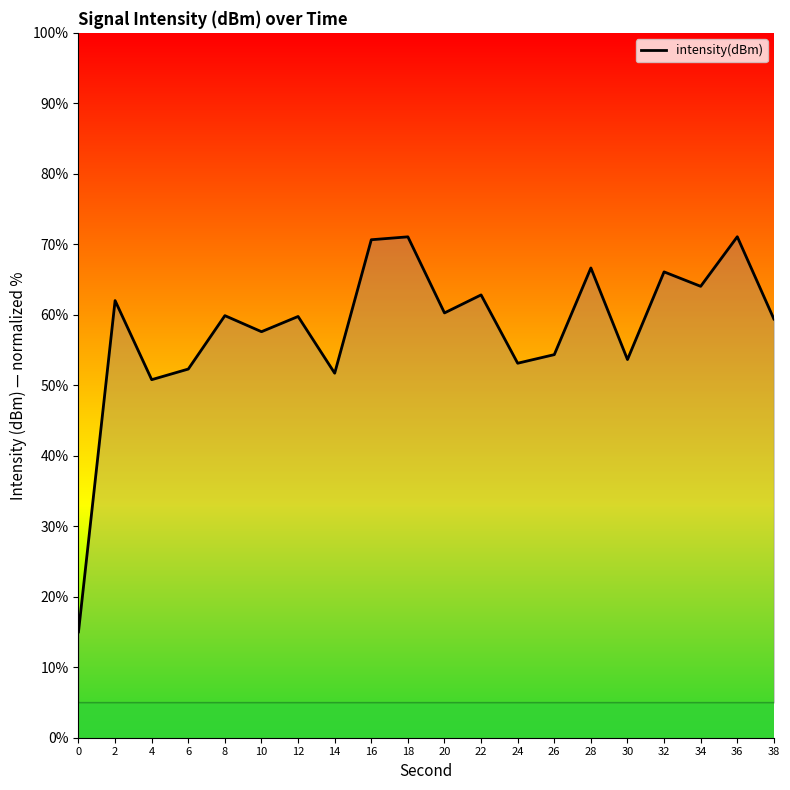

What is the difference between the values at 38 and 34?

4.6